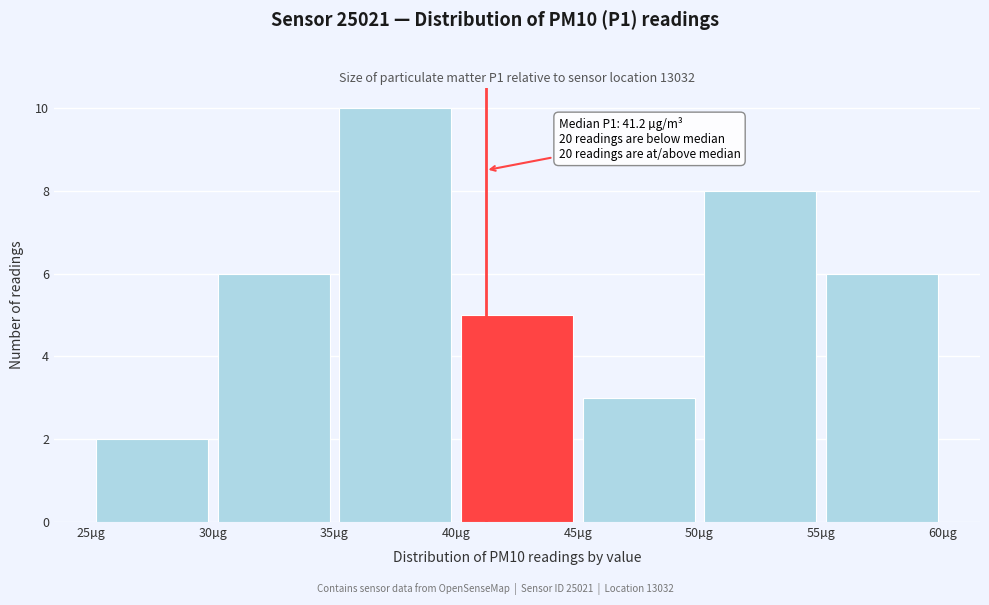

Over which range of the x-axis is the bar tallest?

35 to 40